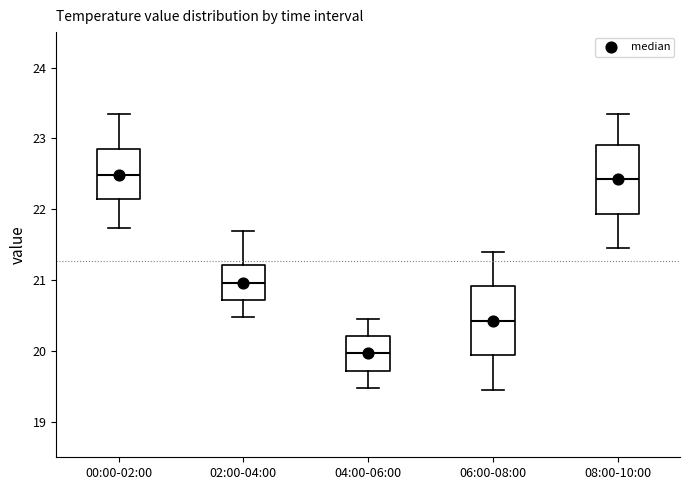

Reading left to right, transcribe this box plot: for each box, give where its median line is, the range the box spans, and where its two whiskers end, as read against the y-axis. The values are not printed on the chart, so give them approximately, as read against the axis.

00:00-02:00: median 22.5, box 22.1 to 22.8, whiskers 21.7 to 23.3
02:00-04:00: median 21.0, box 20.7 to 21.2, whiskers 20.5 to 21.7
04:00-06:00: median 20.0, box 19.7 to 20.2, whiskers 19.5 to 20.5
06:00-08:00: median 20.4, box 19.9 to 20.9, whiskers 19.5 to 21.4
08:00-10:00: median 22.4, box 21.9 to 22.9, whiskers 21.5 to 23.3